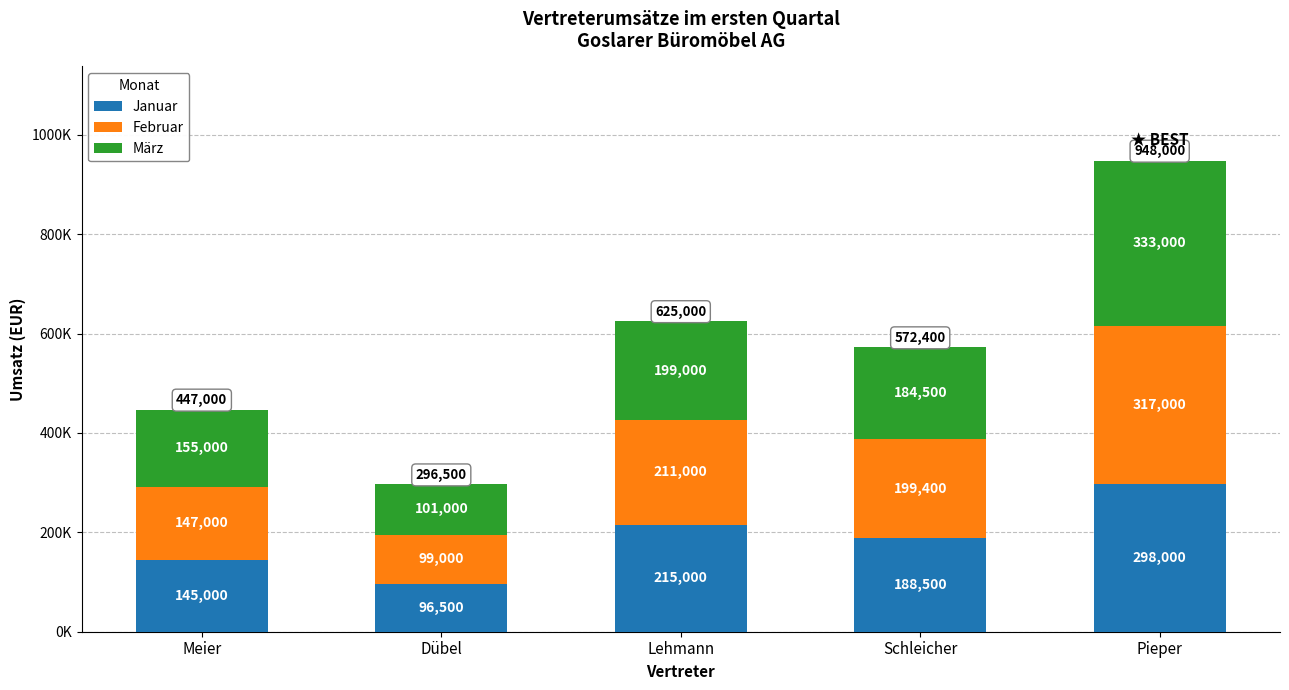

What is the total value across all series at Pieper?

948000